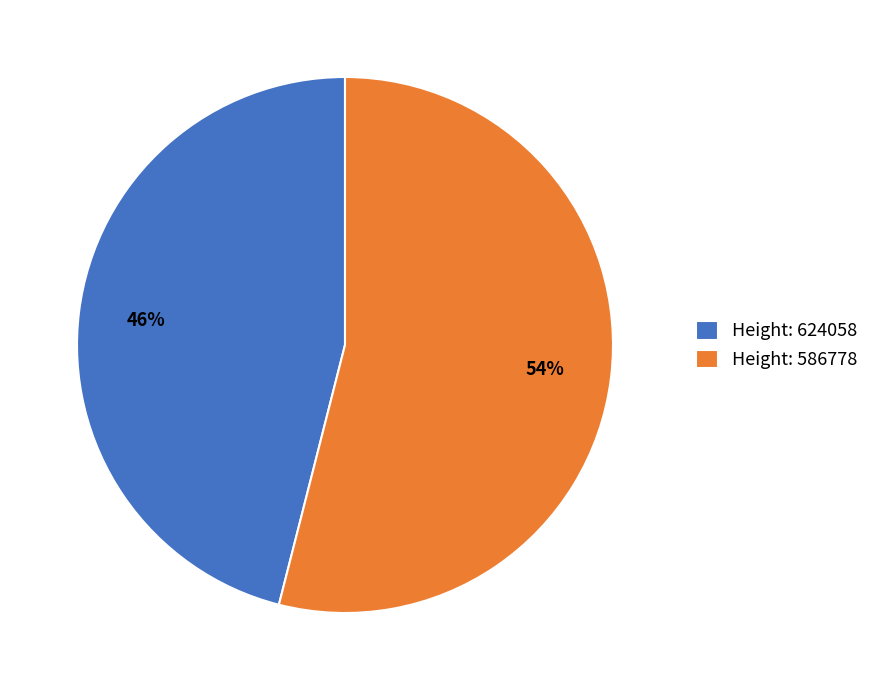

The Height: 624058 slice represents 46% of the pie. True or false?

True